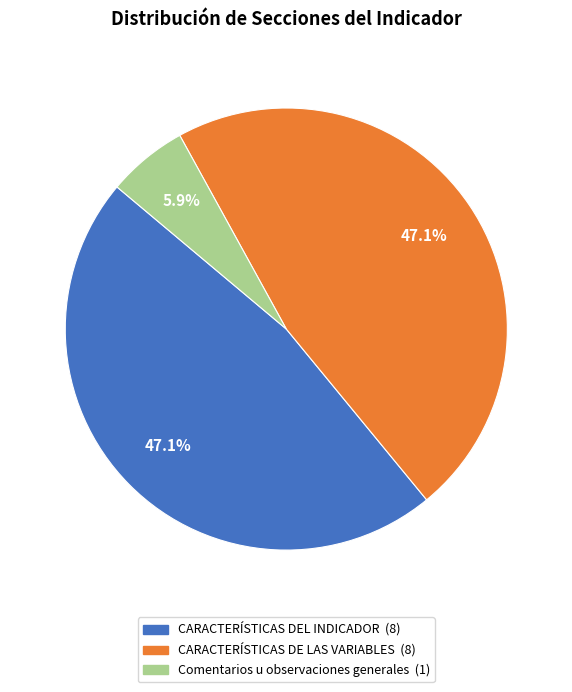

Combined, what portion of the pie is CARACTERÍSTICAS DEL INDICADOR and CARACTERÍSTICAS DE LAS VARIABLES?

94.1%